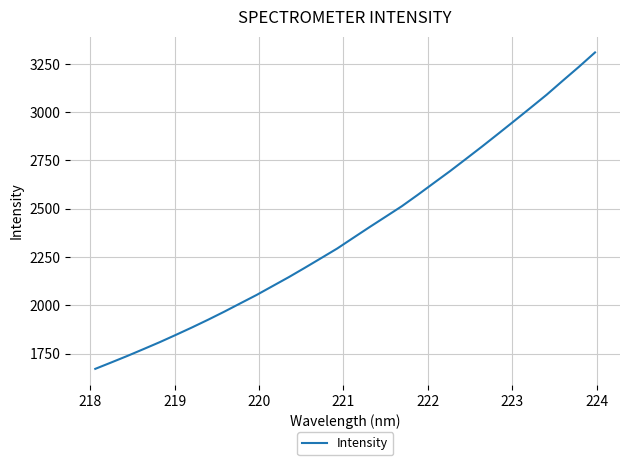

What is the smallest value displayed?

1670.7